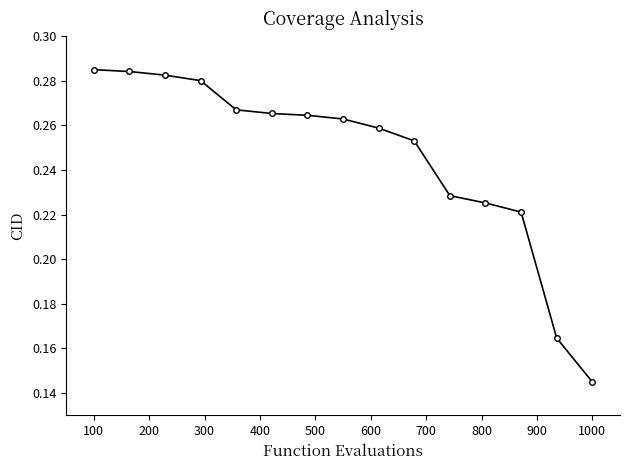

What is the sum of all values?

3.7